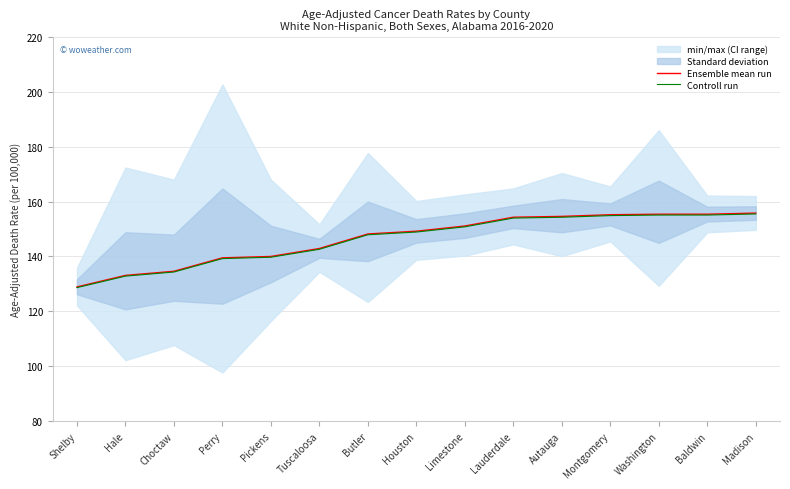

Rank the series at Washington from lowest to highest value.

Controll run, Ensemble mean run